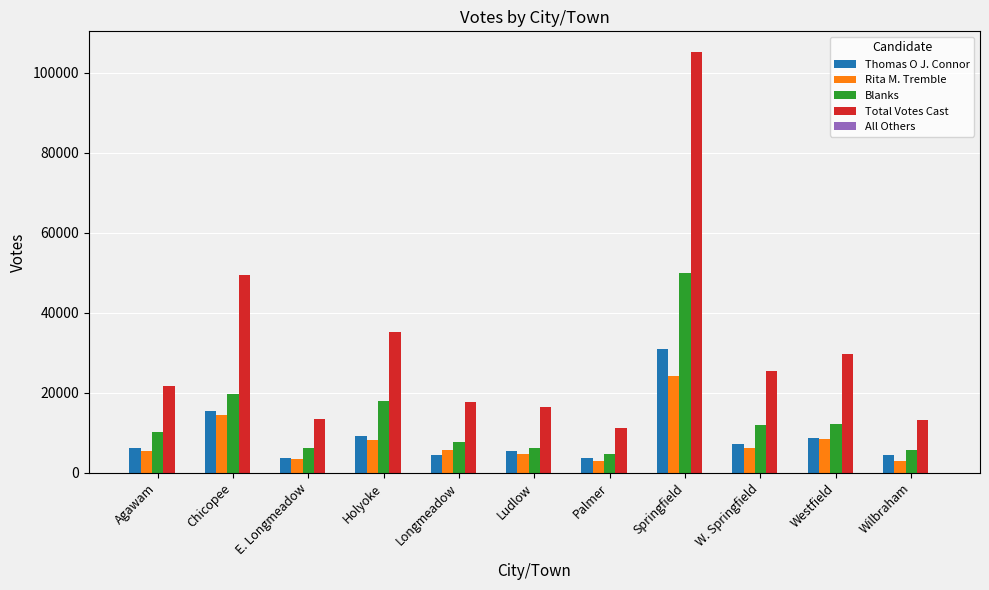

Where is Rita M. Tremble nearest to the value 13556?

Chicopee